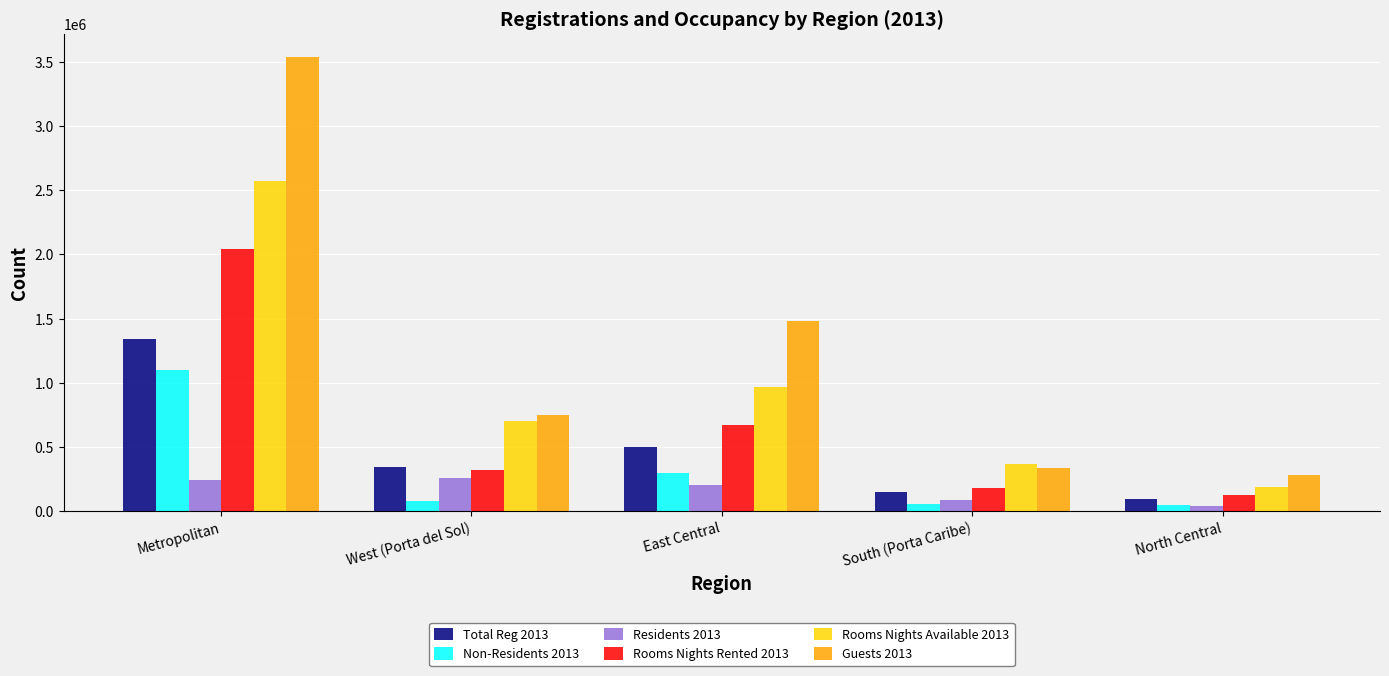

Which series has the largest total across all categories?

Guests 2013